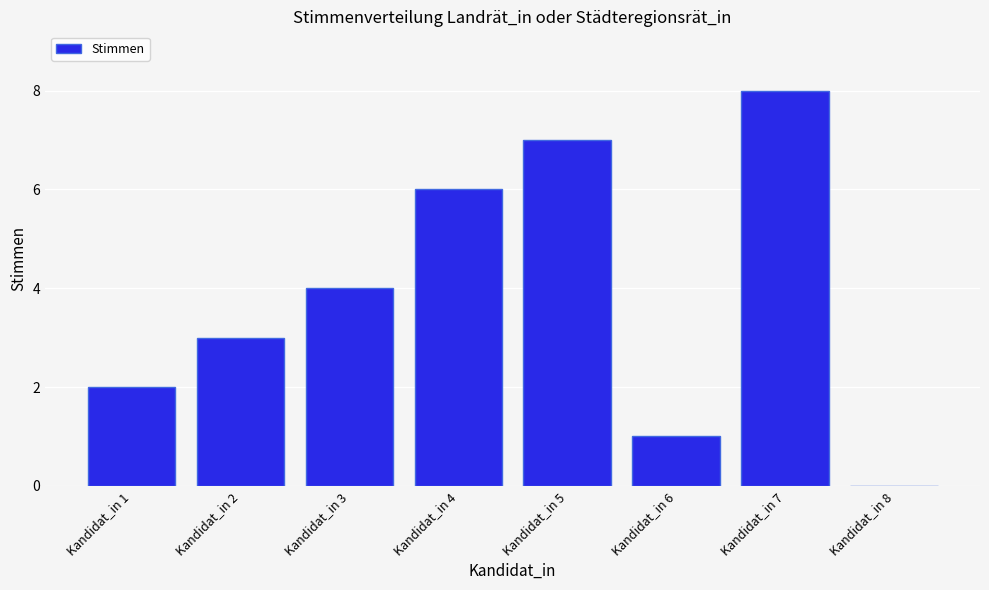

Reading right to left, transcribe all the data shown in this chart.

Kandidat_in 8=0	Kandidat_in 7=8	Kandidat_in 6=1	Kandidat_in 5=7	Kandidat_in 4=6	Kandidat_in 3=4	Kandidat_in 2=3	Kandidat_in 1=2